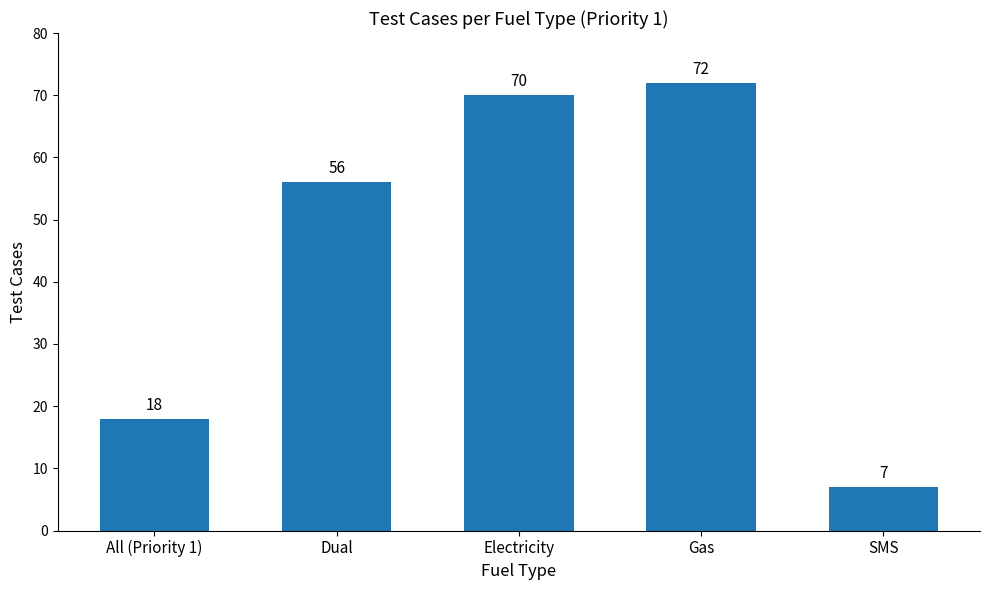

What is the value of the 3rd bar from the left?

70